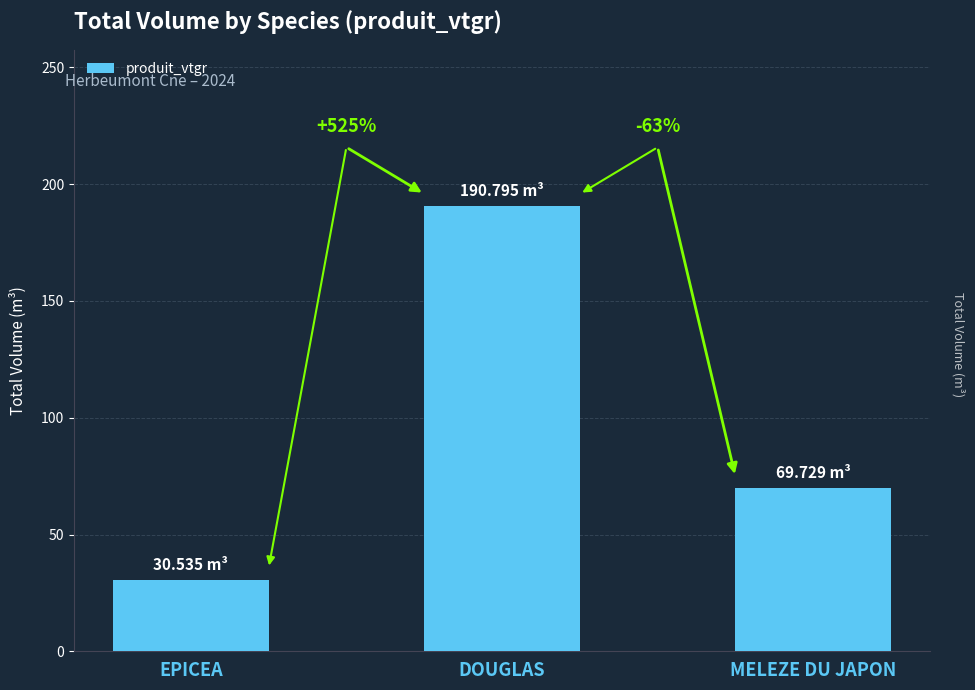

How many bars are there in total?

3